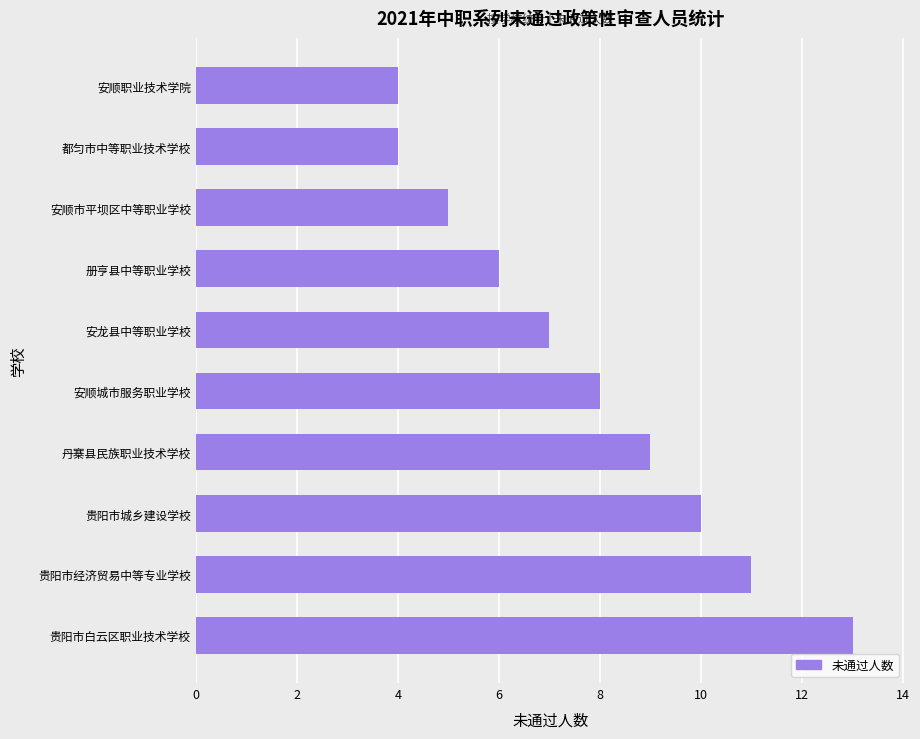

How many bars are there in total?

10